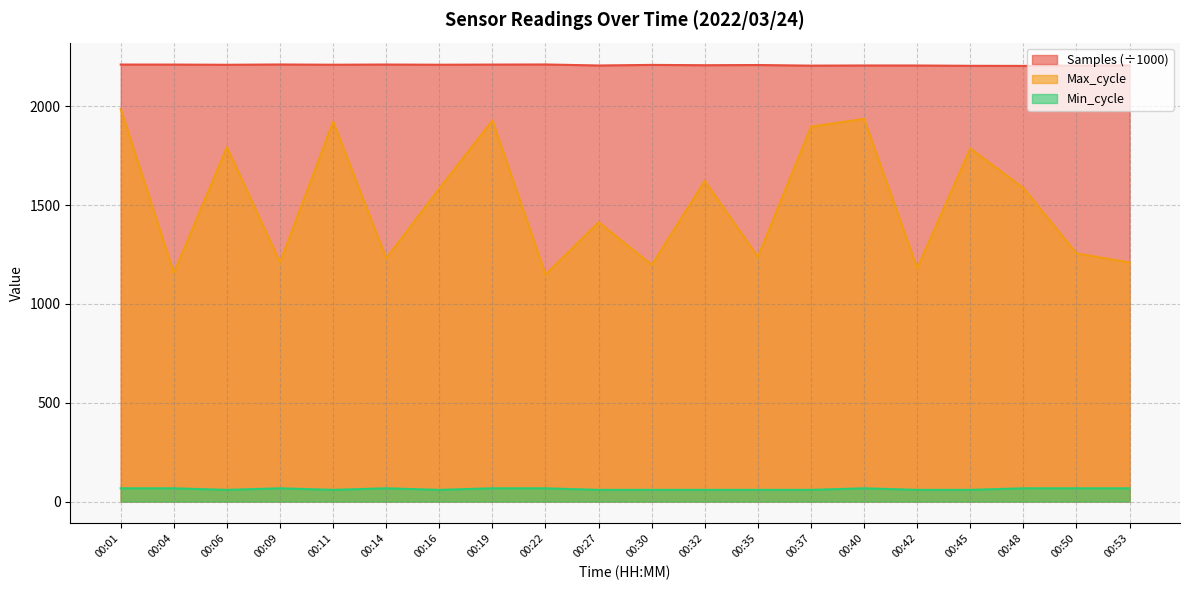

The Max_cycle series shows 896.6 at 00:48. True or false?

False